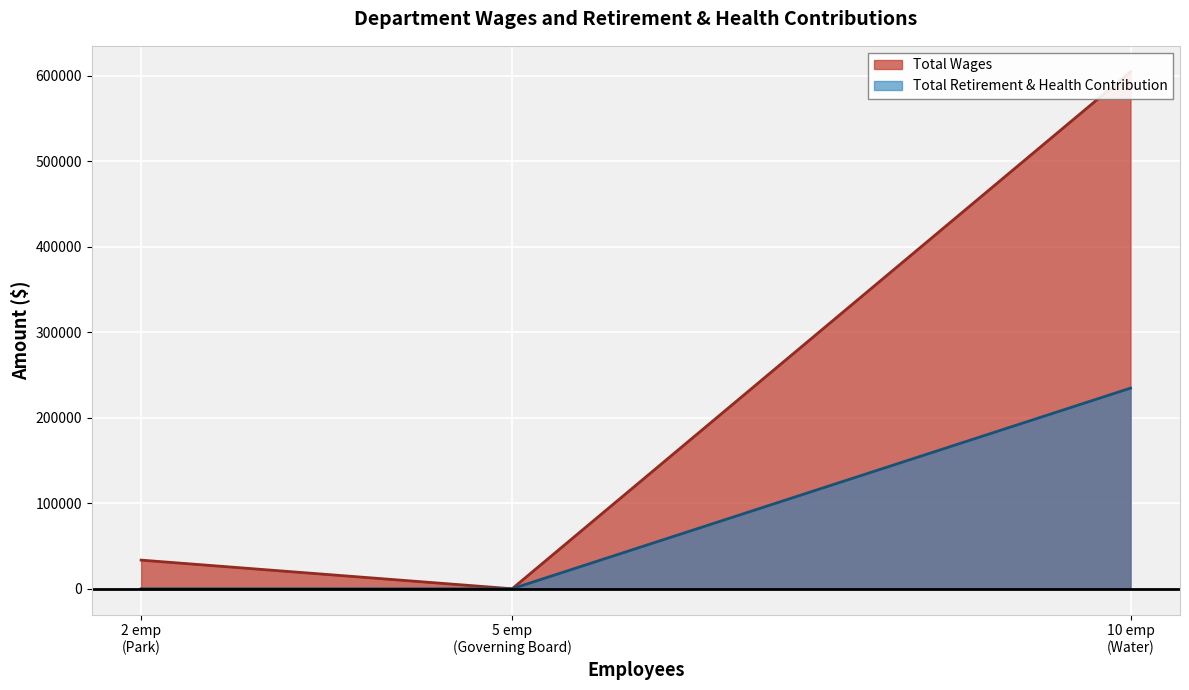

What is the highest value of the Total Retirement & Health Contribution series?

234591